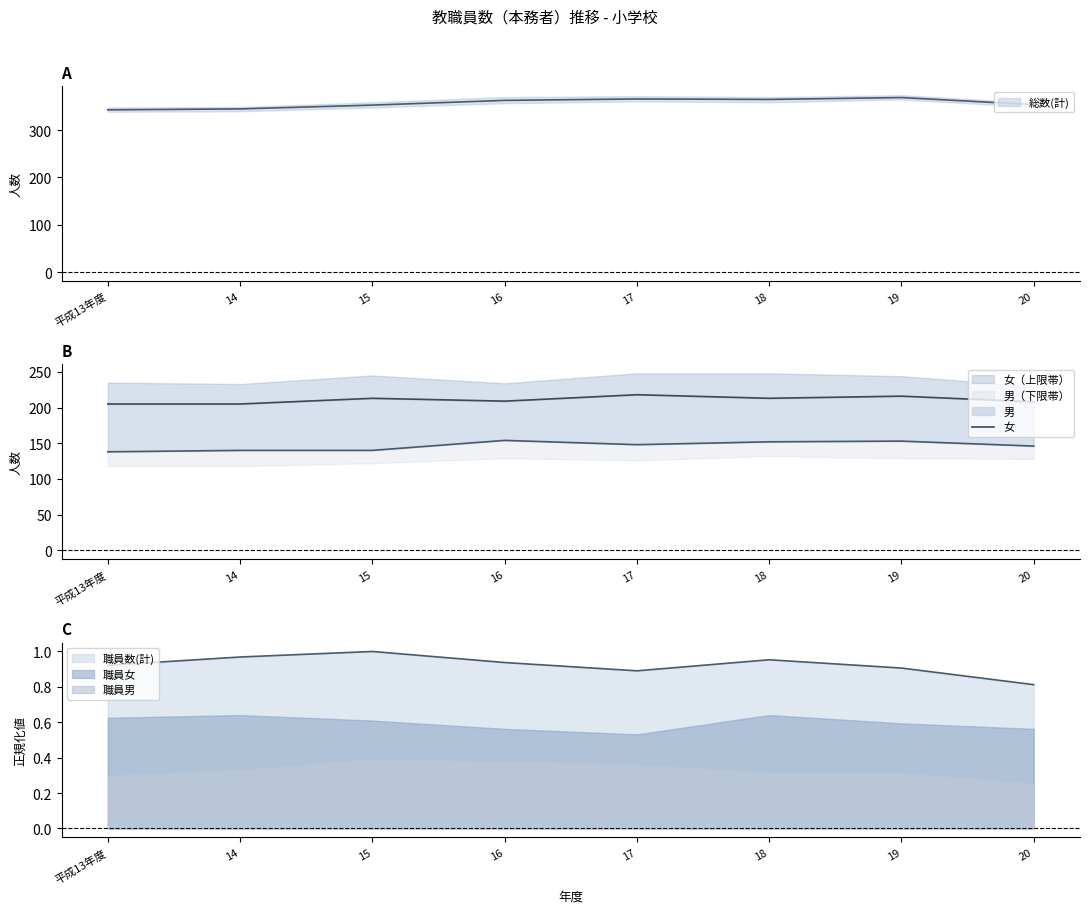

Which label corresponds to the largest value in the chart?

17